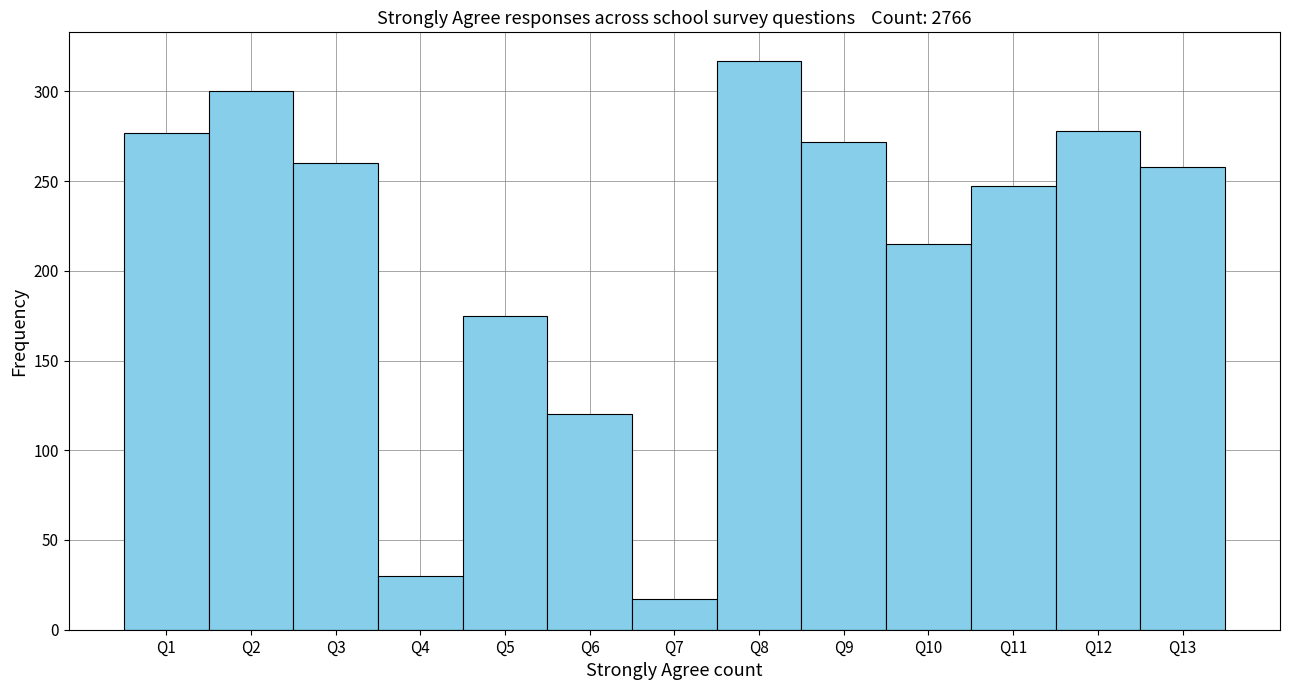

What is the ratio of the value at Q1 to the value at Q11?

1.1